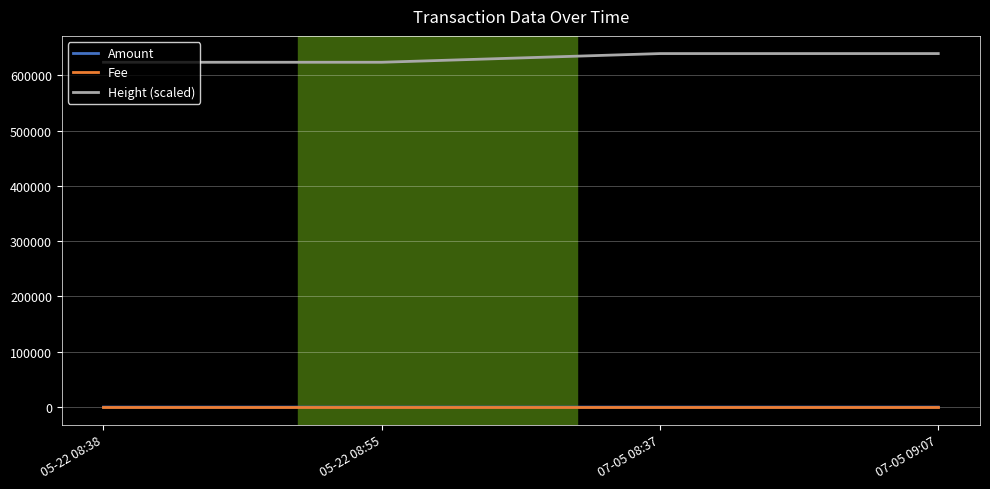

True or false: Amount and Height (scaled) intersect in this chart.

False